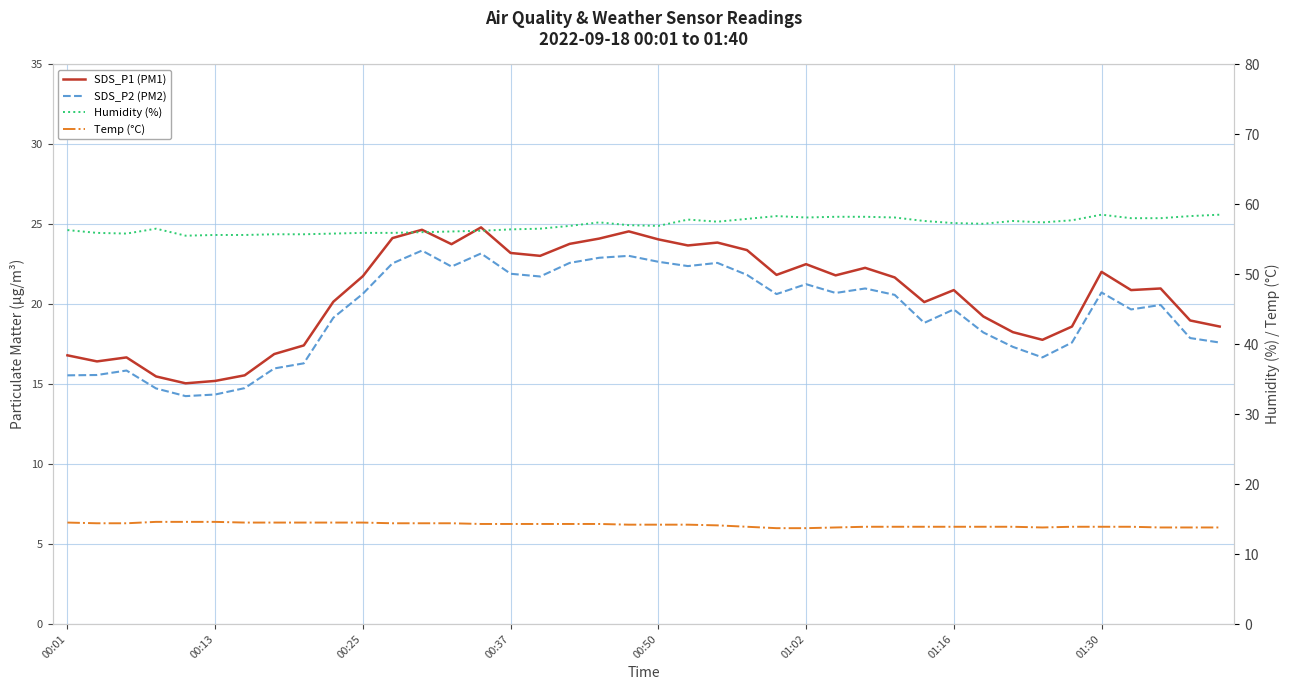

What are all the series names shown in the legend?

SDS_P1 (PM1), SDS_P2 (PM2), Humidity (%), Temp (°C)